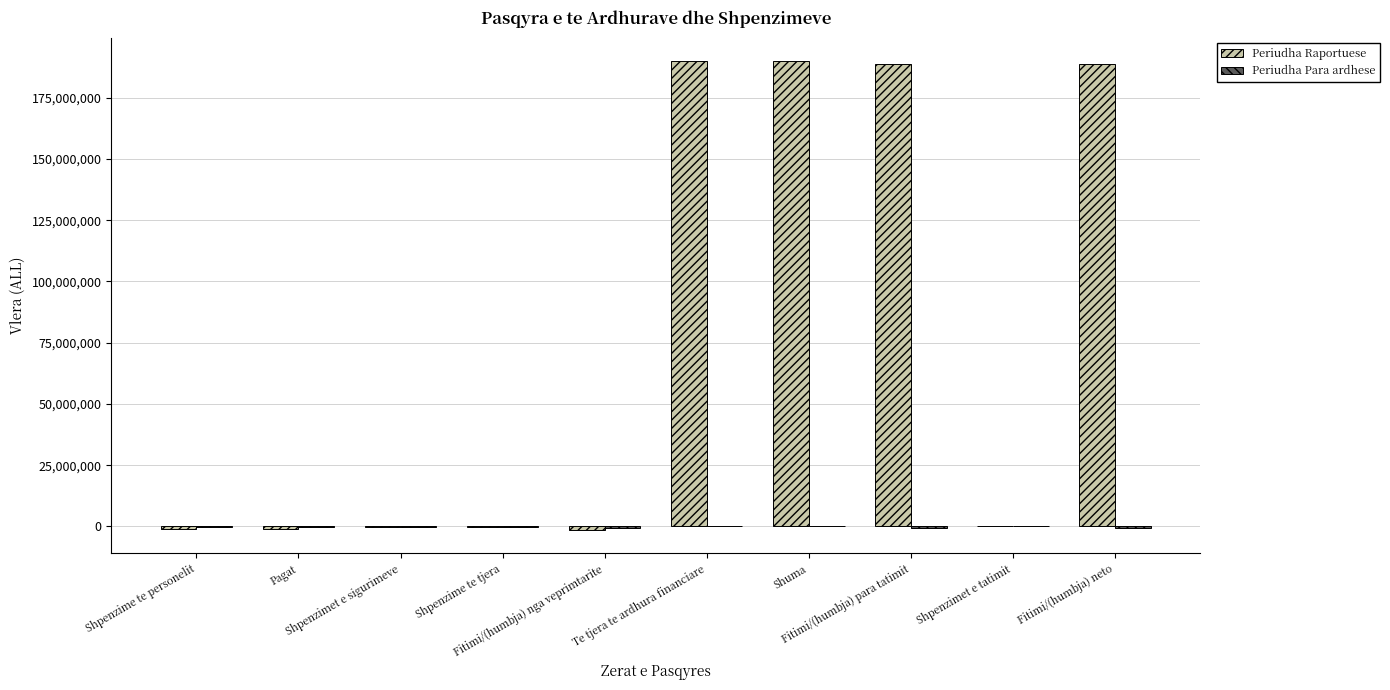

What is the sum of all Periudha Raportuese values?

753247886